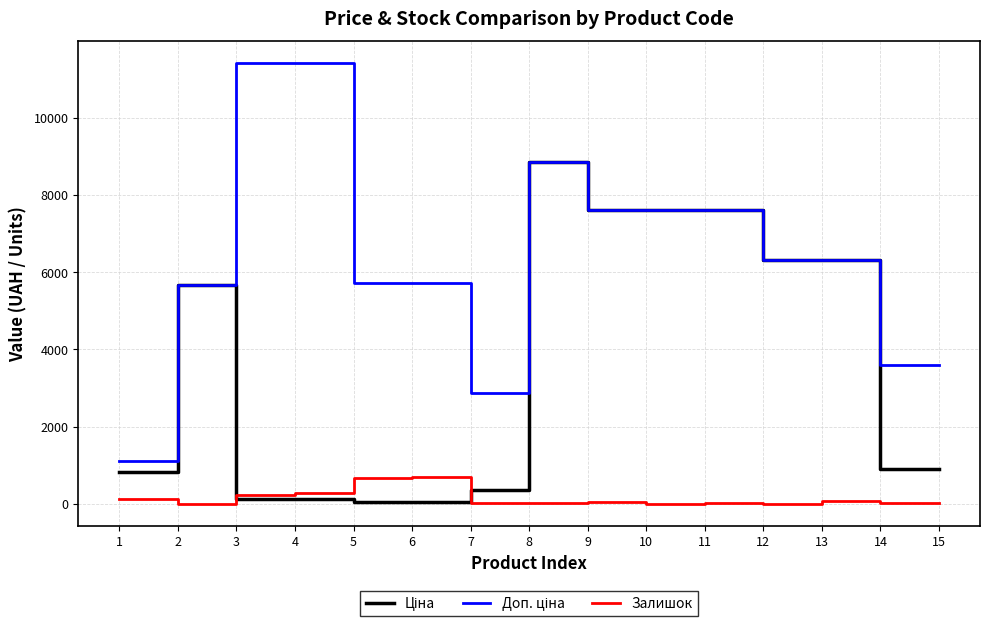

What is the difference between the highest and lowest values at 10?

7596.5